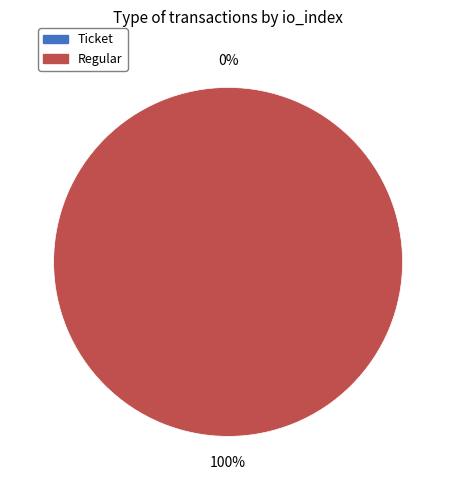

Does Ticket account for over 50% of the chart?

No